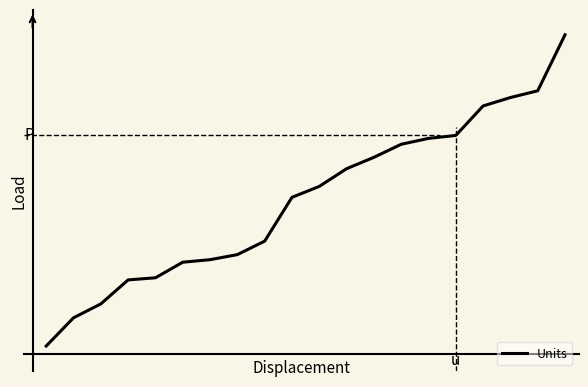

Does the chart have visible grid lines?

No